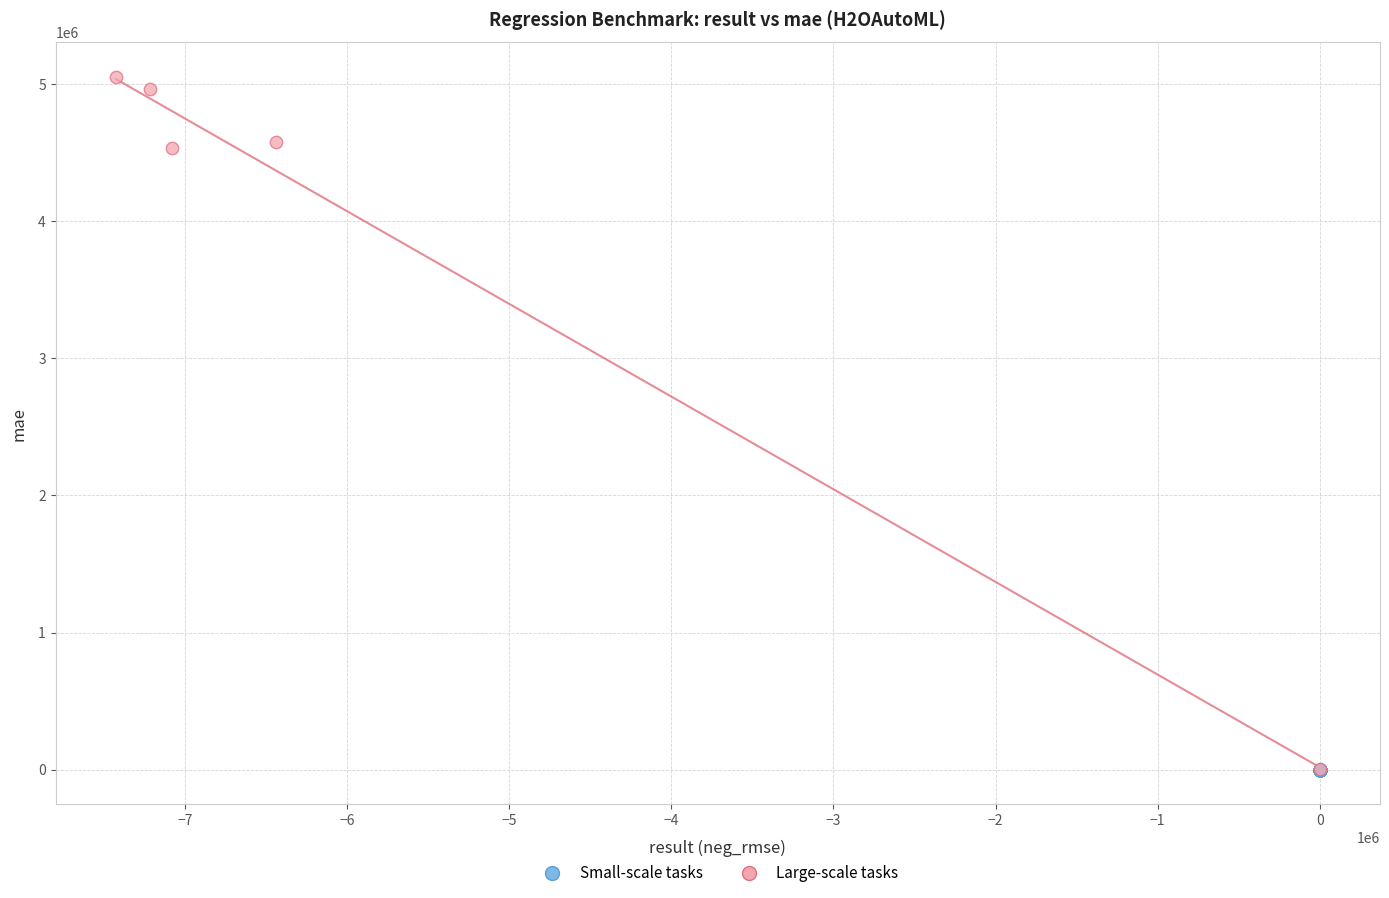

Which series reaches the maximum Y coordinate?

Large-scale tasks